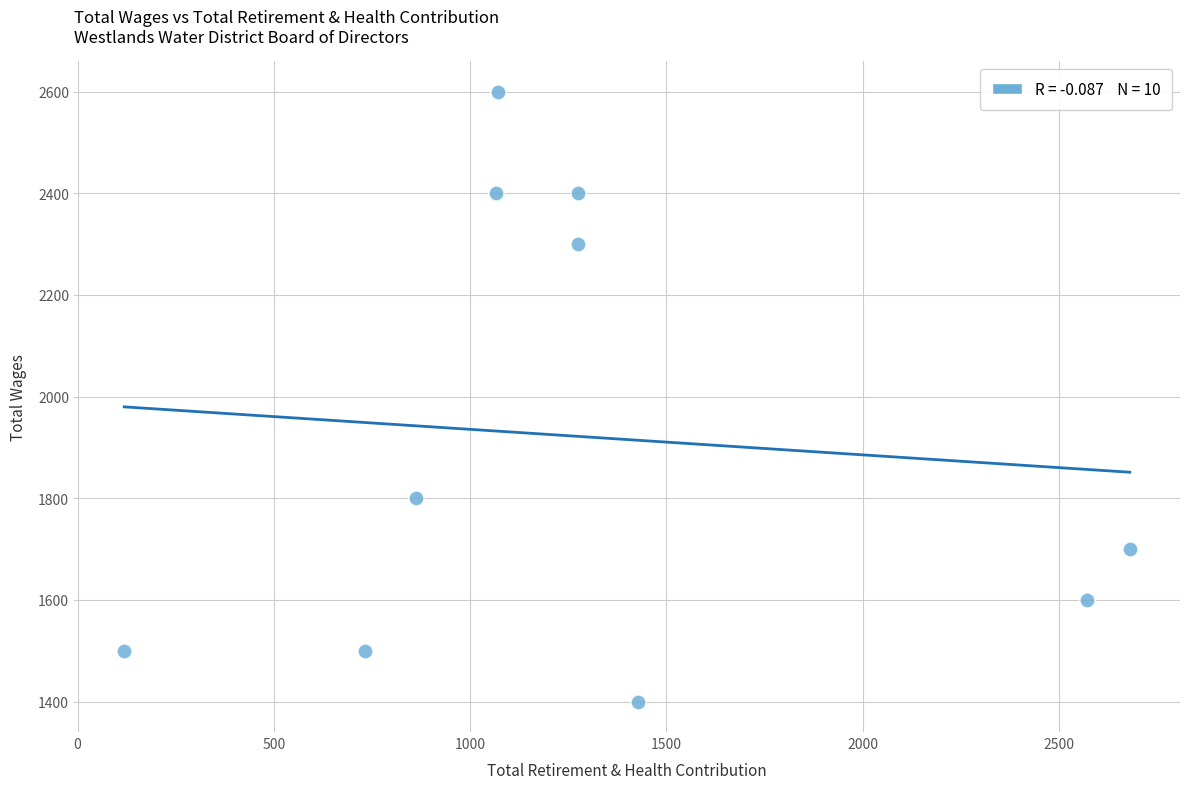

What Y value in the scatter plot is closest to 2000?

1800